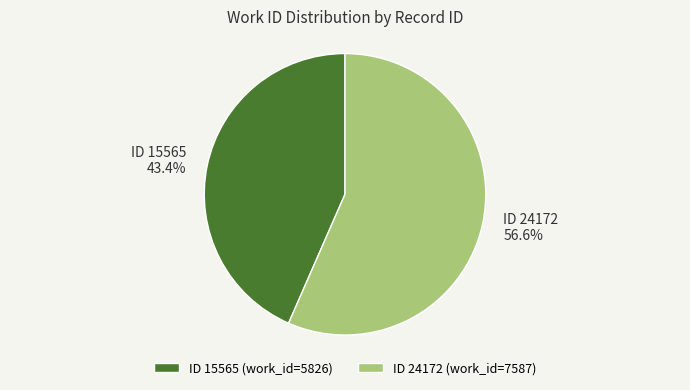

Do ID 15565 (work_id=5826) and ID 24172 (work_id=7587) together represent more than half of the pie?

Yes